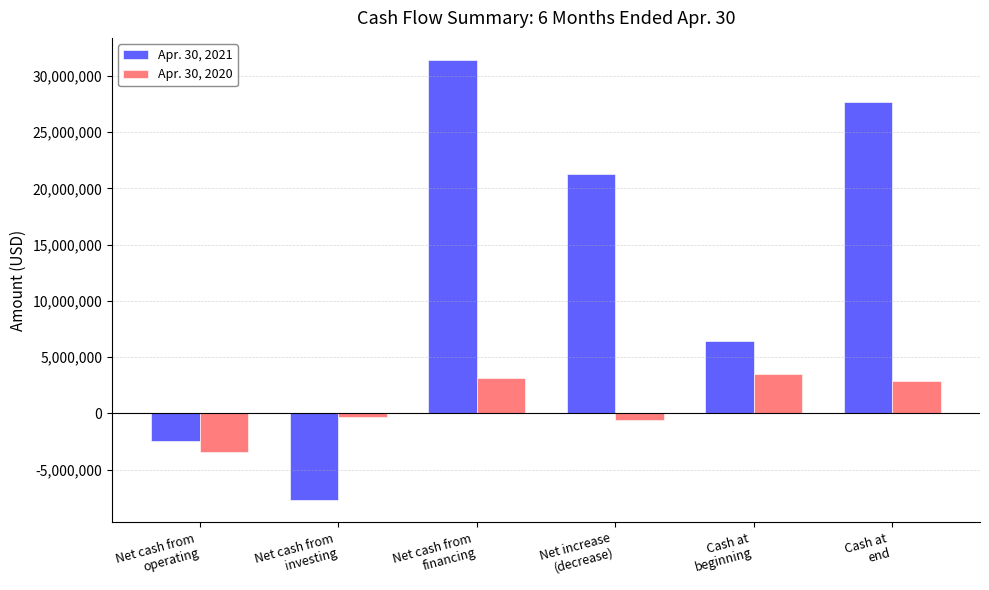

What is the difference between the Apr. 30, 2021 values at Net cash from
investing and Cash at
end?

35427288